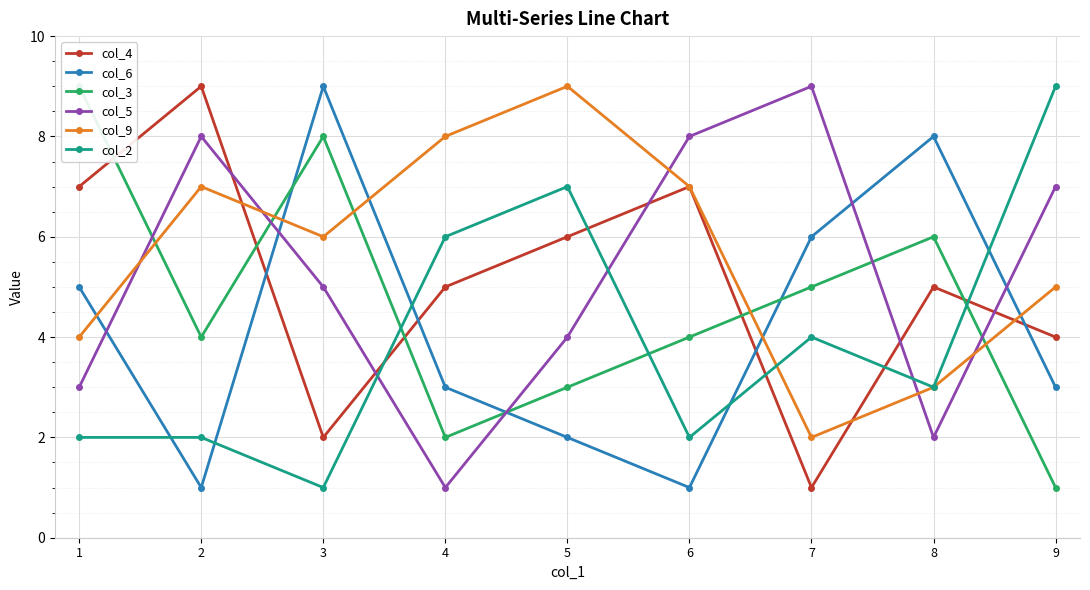

At which label is col_6 closest to 5?

1